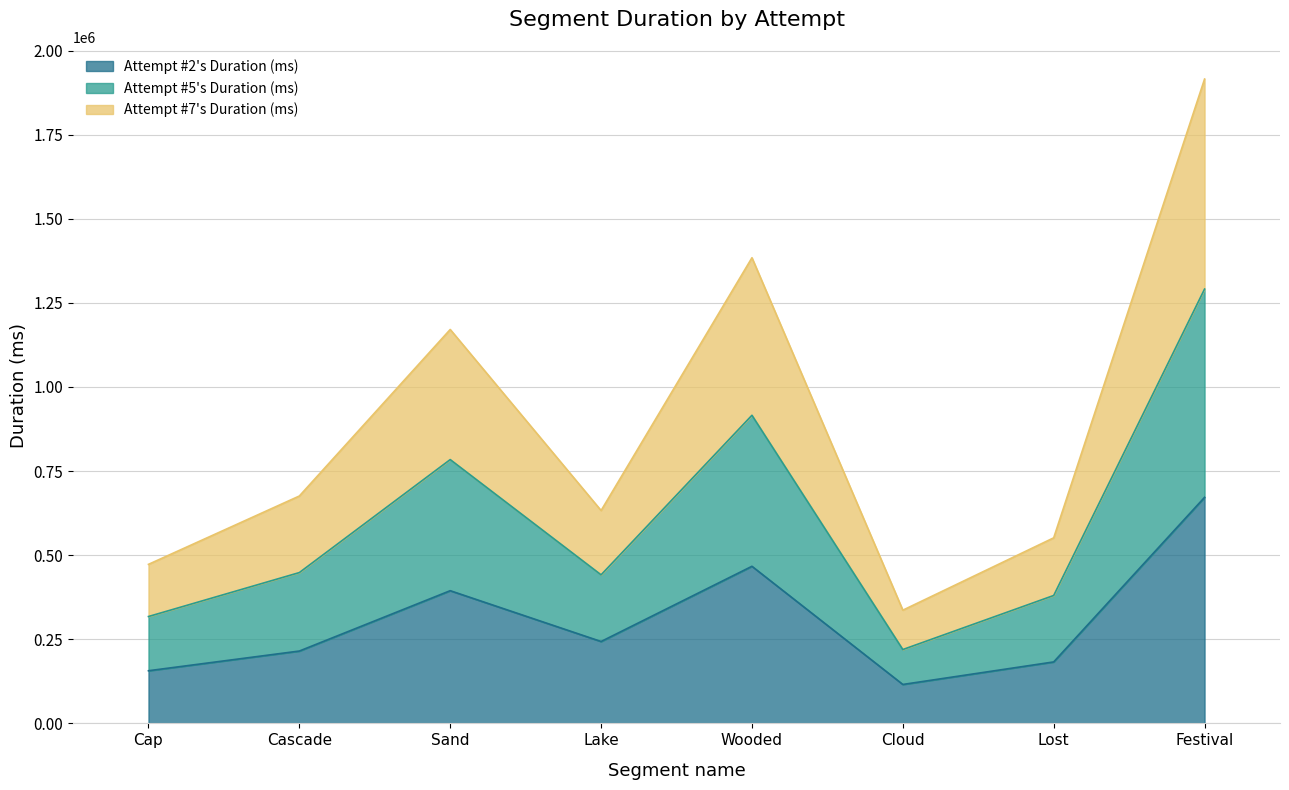

How many categories are shown in the chart?

8